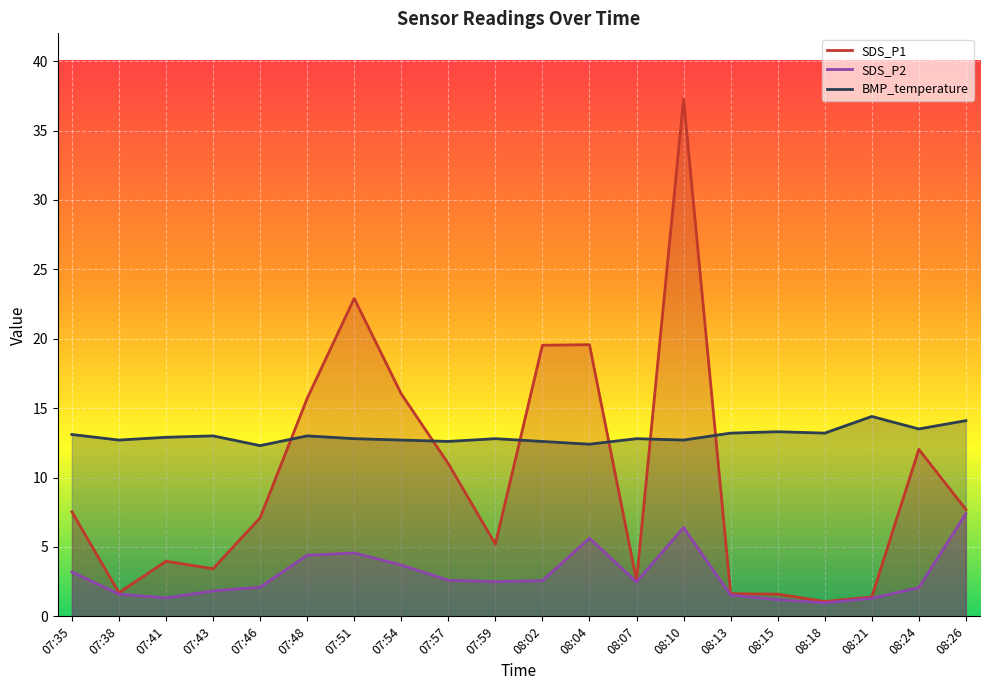

Where is SDS_P1 nearest to the value 19?

08:02